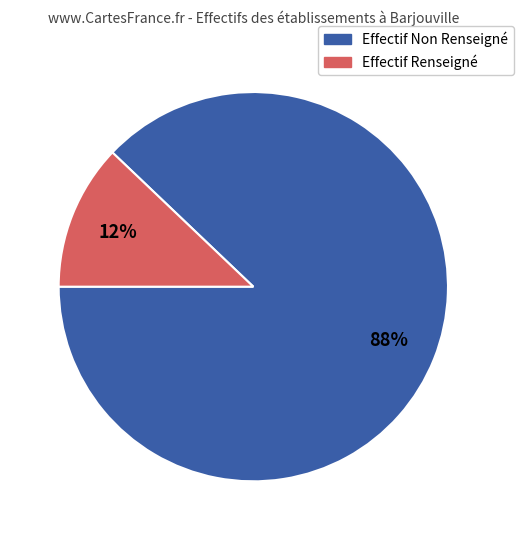

To the nearest percent, what is the difference between the largest and smallest slice percentages?

76%